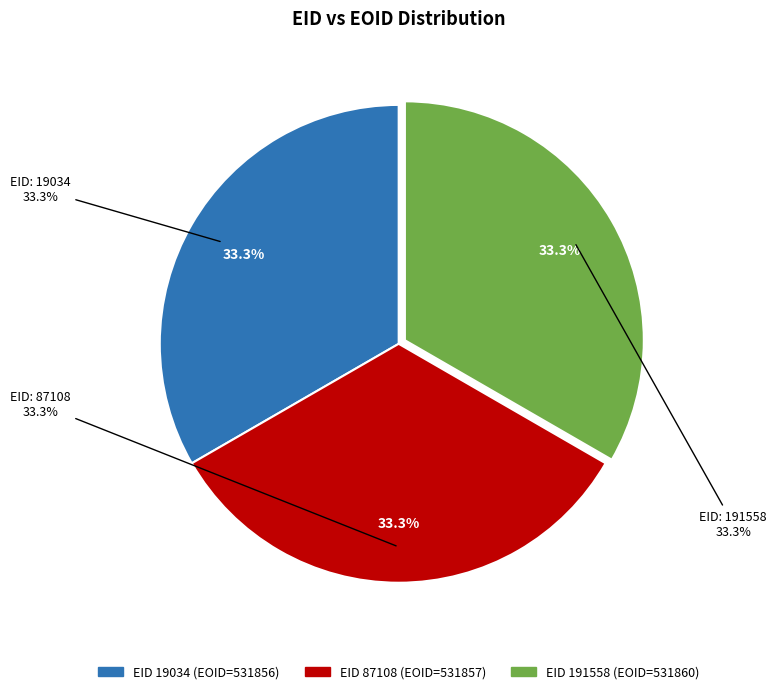

Rank the categories by value from lowest to highest.

19034, 87108, 191558